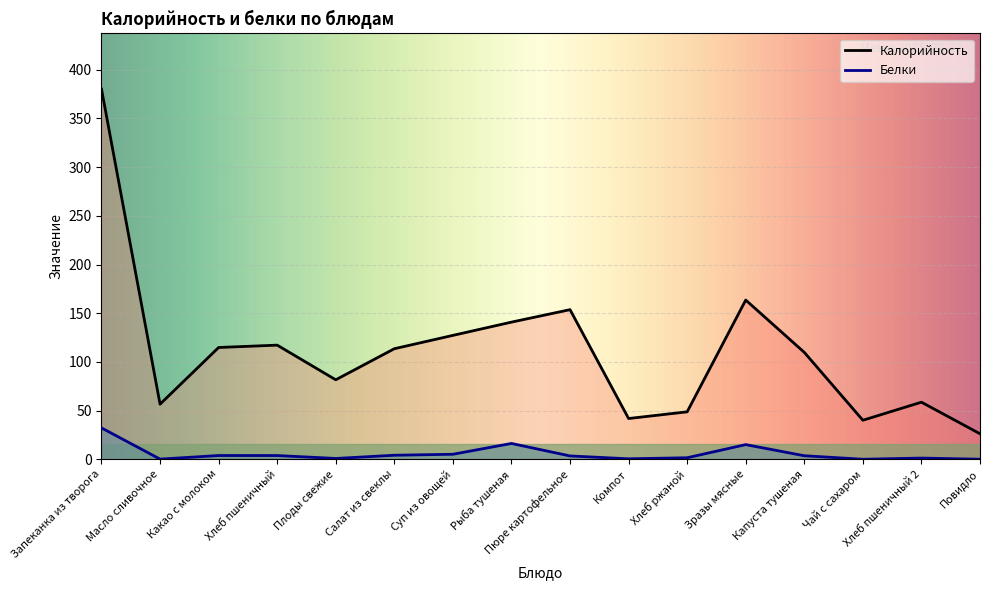

What is the greatest value displayed?

380.3